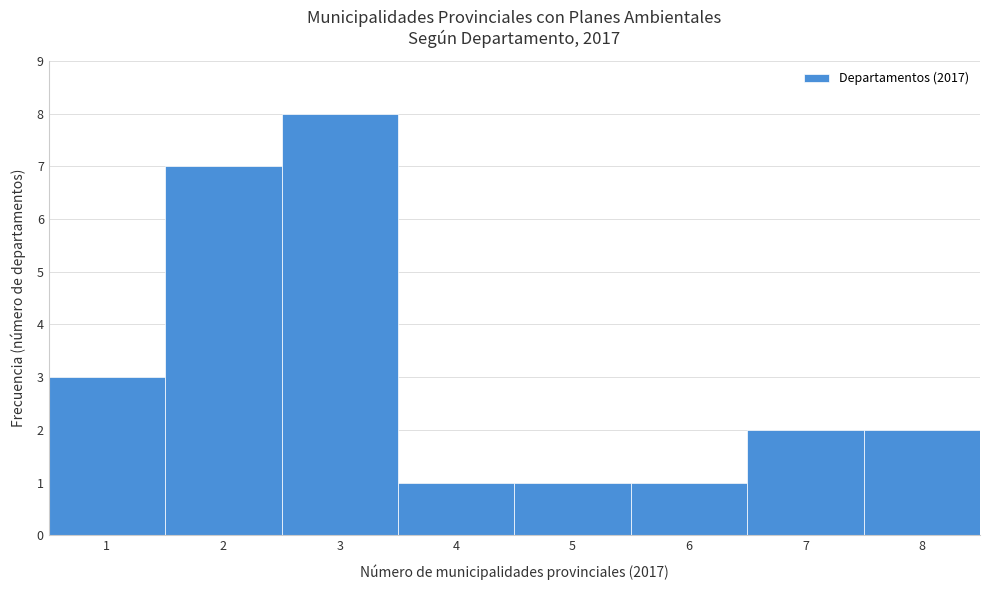

Reading left to right, list every bar in this chart as the range it spans on the x-axis followed by its height. The values are not printed on the chart, so give them approximately, as read against the axis.

0.5 to 1.5: 3
1.5 to 2.5: 7
2.5 to 3.5: 8
3.5 to 4.5: 1
4.5 to 5.5: 1
5.5 to 6.5: 1
6.5 to 7.5: 2
7.5 to 8.5: 2